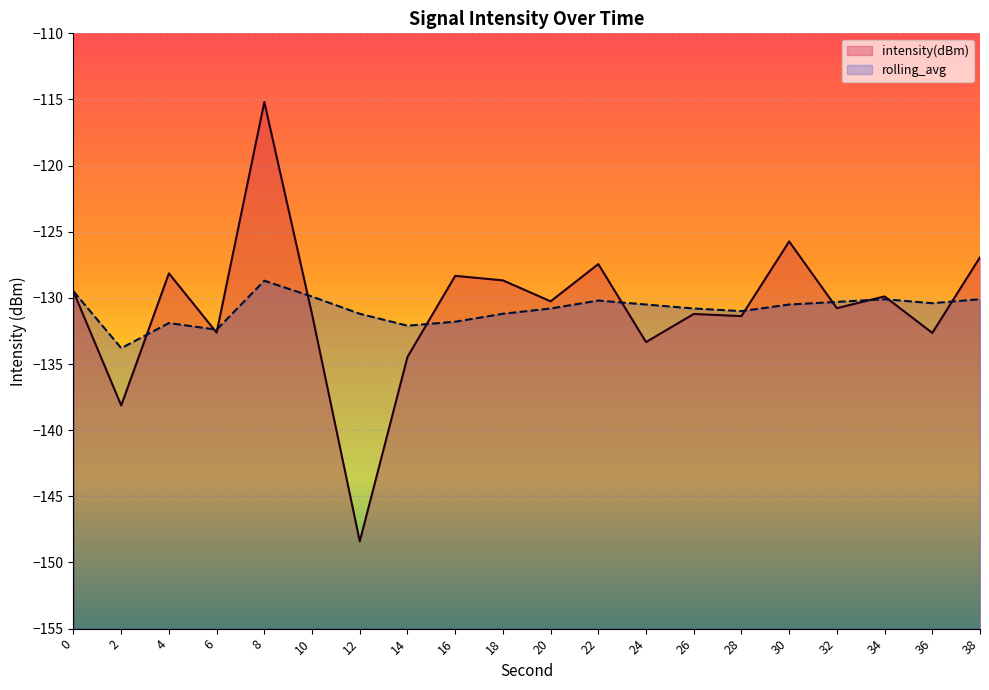

What is the difference between the highest and lowest values at 12?

17.2